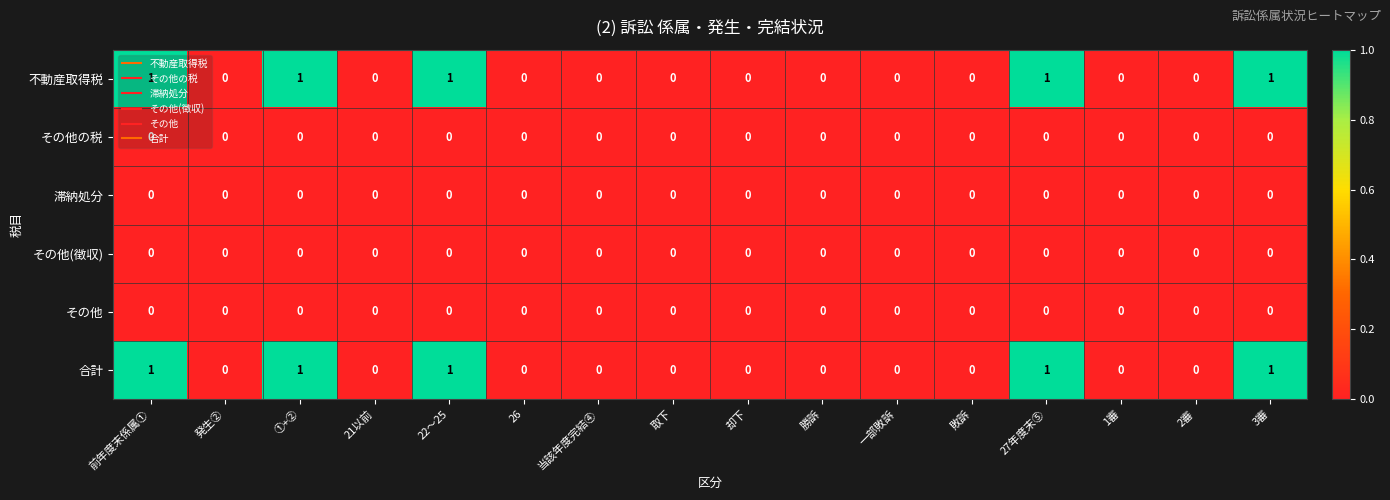

Is the value of 不動産取得税 at 22～25 greater than the value of 滞納処分 at 21以前?

Yes